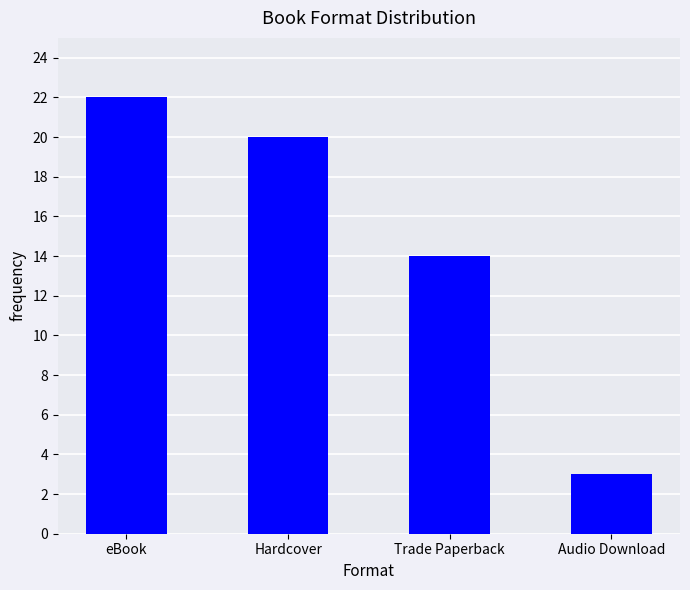

Which has a higher value, Trade Paperback or Hardcover?

Hardcover